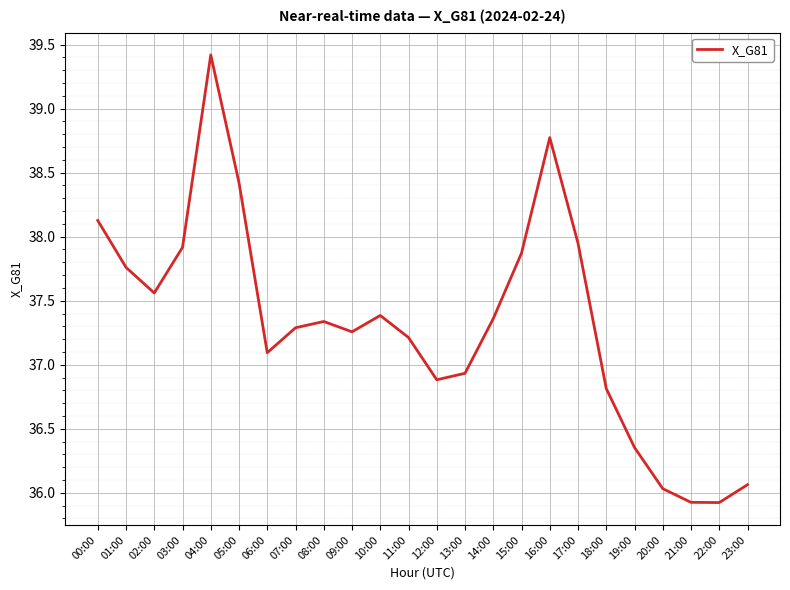

True or false: the data shows 50.7 at 00:00.

False